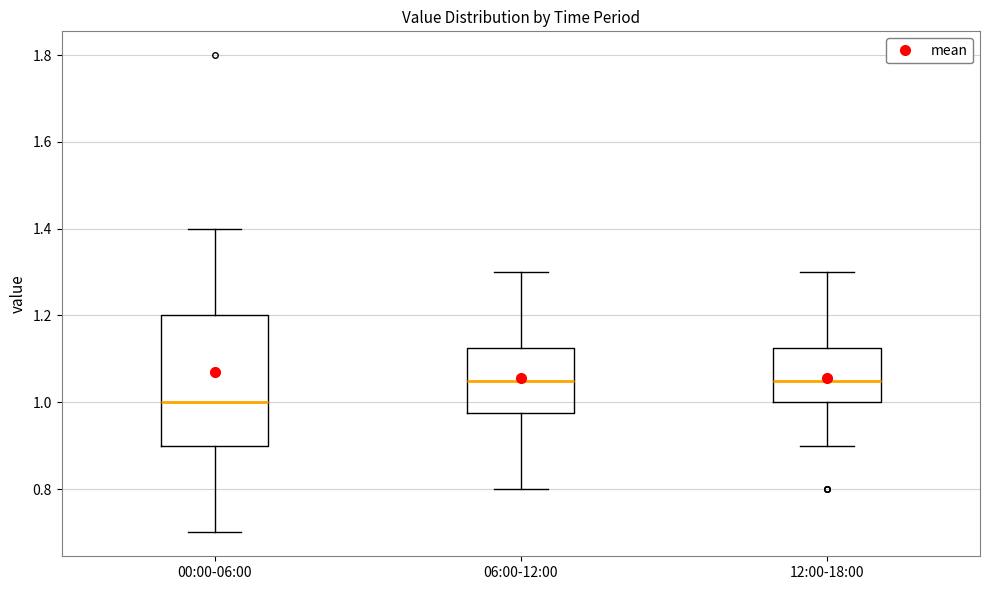

Reading left to right, transcribe this box plot: for each box, give where its median line is, the range the box spans, and where its two whiskers end, as read against the y-axis. The values are not printed on the chart, so give them approximately, as read against the axis.

00:00-06:00: median 1.00, box 0.90 to 1.20, whiskers 0.70 to 1.40
06:00-12:00: median 1.06, box 0.98 to 1.12, whiskers 0.80 to 1.30
12:00-18:00: median 1.06, box 1.00 to 1.12, whiskers 0.90 to 1.30